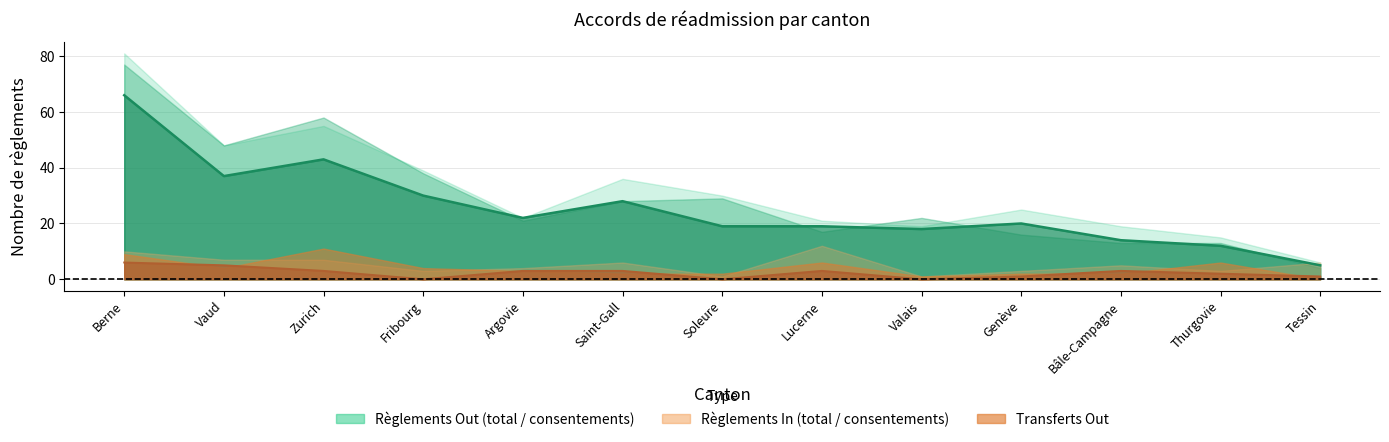

Reading left to right, list all the values displayed in this chart.

Total règlements Out: 81	48	55	39	22	36	30	21	19	25	19	15	6
Consentements Out: 66	37	43	30	22	28	19	19	18	20	14	12	5
Total règlements In: 10	7	7	3	4	6	1	12	1	3	5	3	6
Consentements In: 6	5	3	0	3	3	0	3	0	1	3	2	1
Transferts Out: 9	4	11	4	3	2	2	6	1	2	2	6	0
Procédures Out: 77	48	58	38	21	28	29	17	22	16	13	13	4